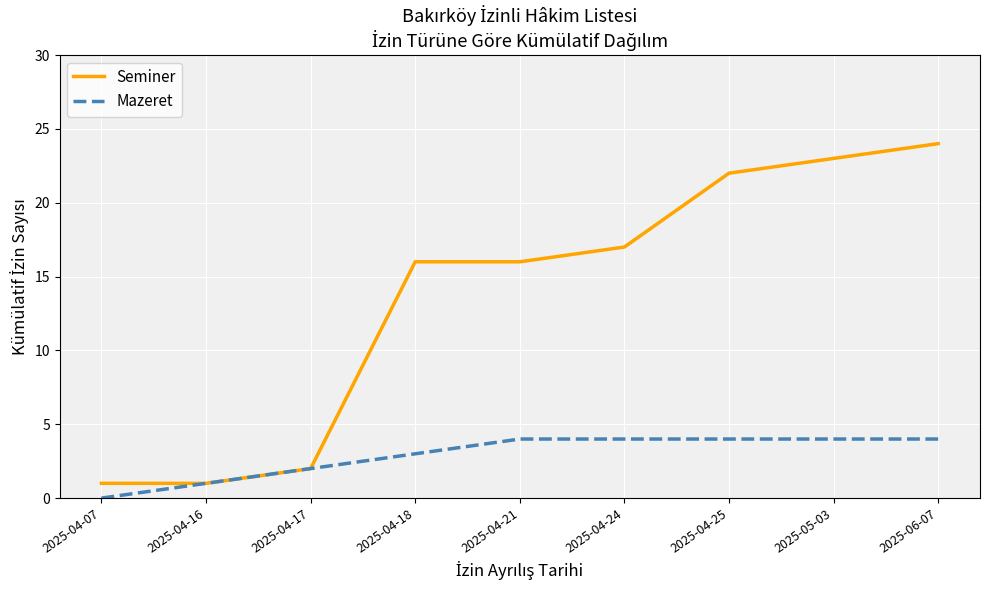

What position from the right is 2025-04-18?

6